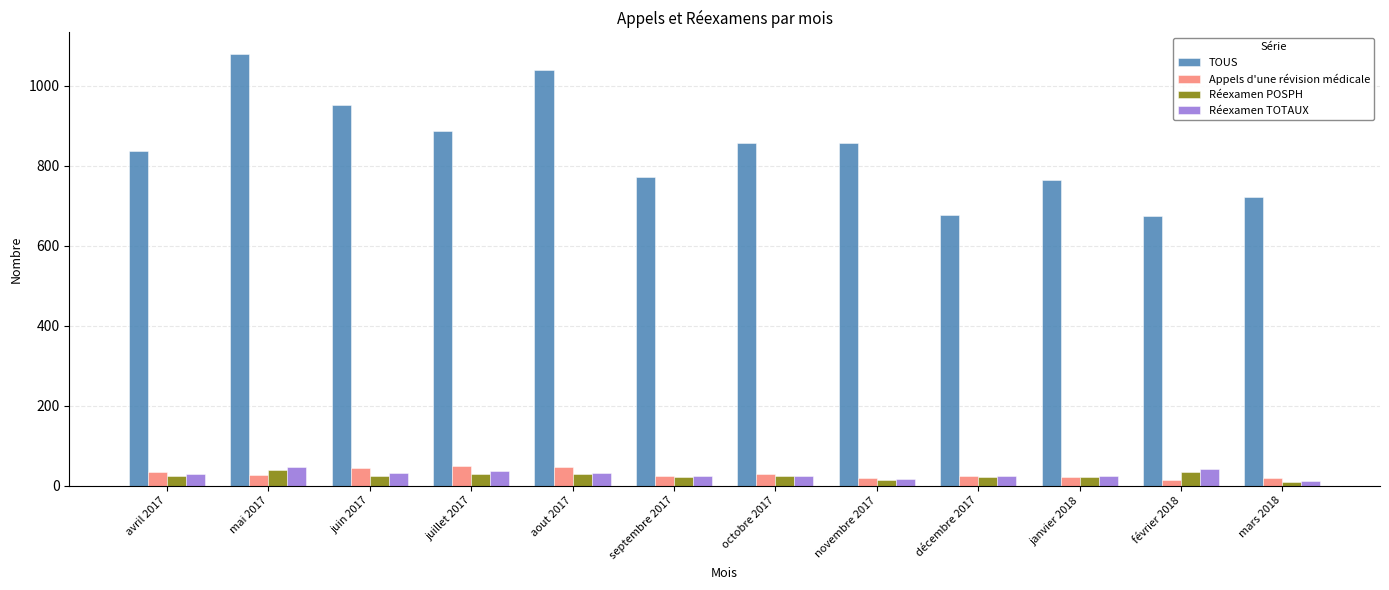

The value of Appels d'une révision médicale at juillet 2017 is 48. True or false?

True